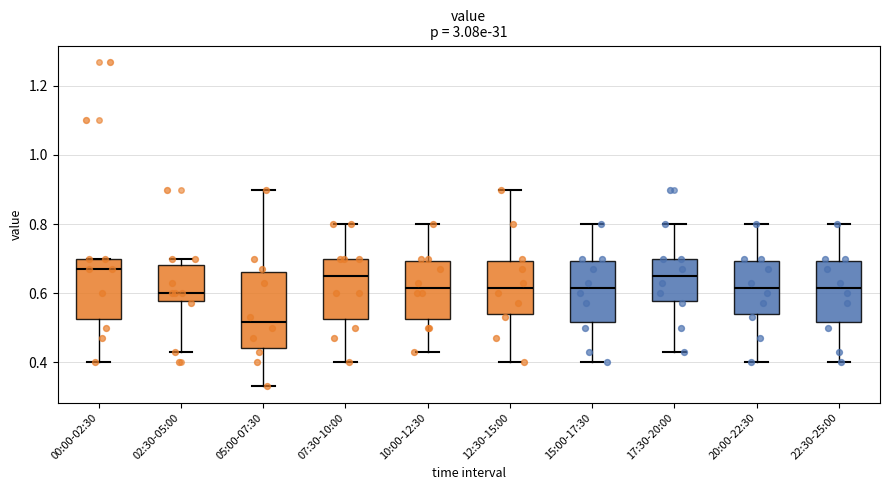

Reading left to right, transcribe this box plot: for each box, give where its median line is, the range the box spans, and where its two whiskers end, as read against the y-axis. The values are not printed on the chart, so give them approximately, as read against the axis.

00:00-02:30: median 0.68, box 0.52 to 0.70, whiskers 0.40 to 0.70
02:30-05:00: median 0.60, box 0.58 to 0.68, whiskers 0.44 to 0.70
05:00-07:30: median 0.52, box 0.44 to 0.66, whiskers 0.34 to 0.90
07:30-10:00: median 0.66, box 0.52 to 0.70, whiskers 0.40 to 0.80
10:00-12:30: median 0.62, box 0.52 to 0.70, whiskers 0.44 to 0.80
12:30-15:00: median 0.62, box 0.54 to 0.70, whiskers 0.40 to 0.90
15:00-17:30: median 0.62, box 0.52 to 0.70, whiskers 0.40 to 0.80
17:30-20:00: median 0.66, box 0.58 to 0.70, whiskers 0.44 to 0.80
20:00-22:30: median 0.62, box 0.54 to 0.70, whiskers 0.40 to 0.80
22:30-25:00: median 0.62, box 0.52 to 0.70, whiskers 0.40 to 0.80